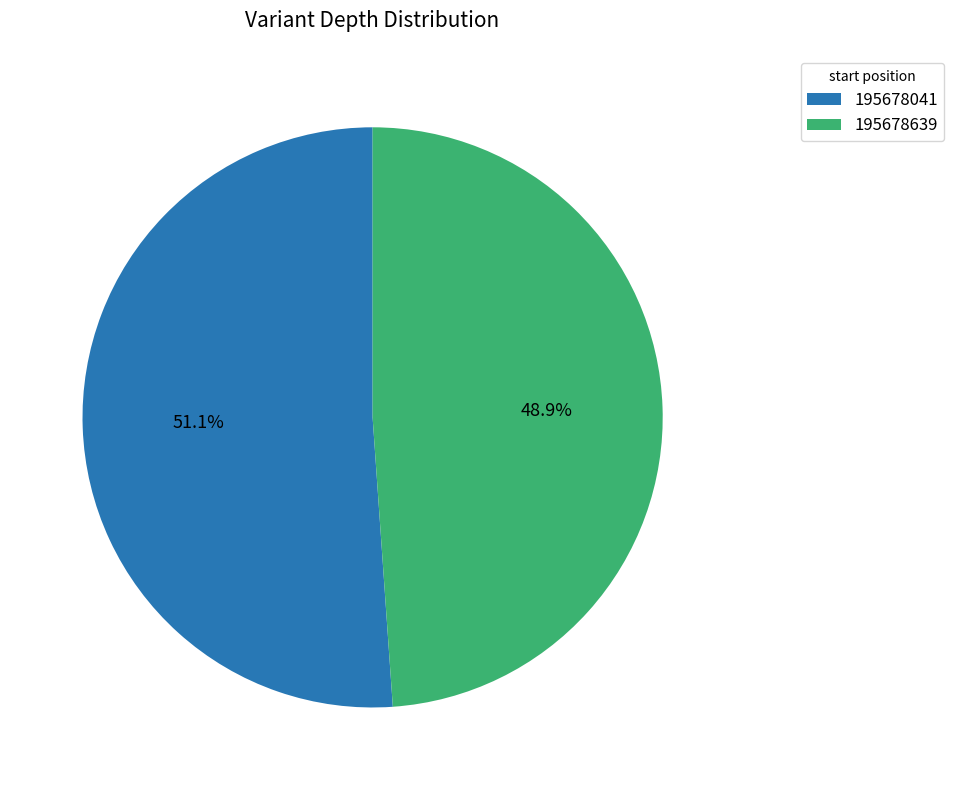

Is it true that 195678639 is 49% of the pie?

True